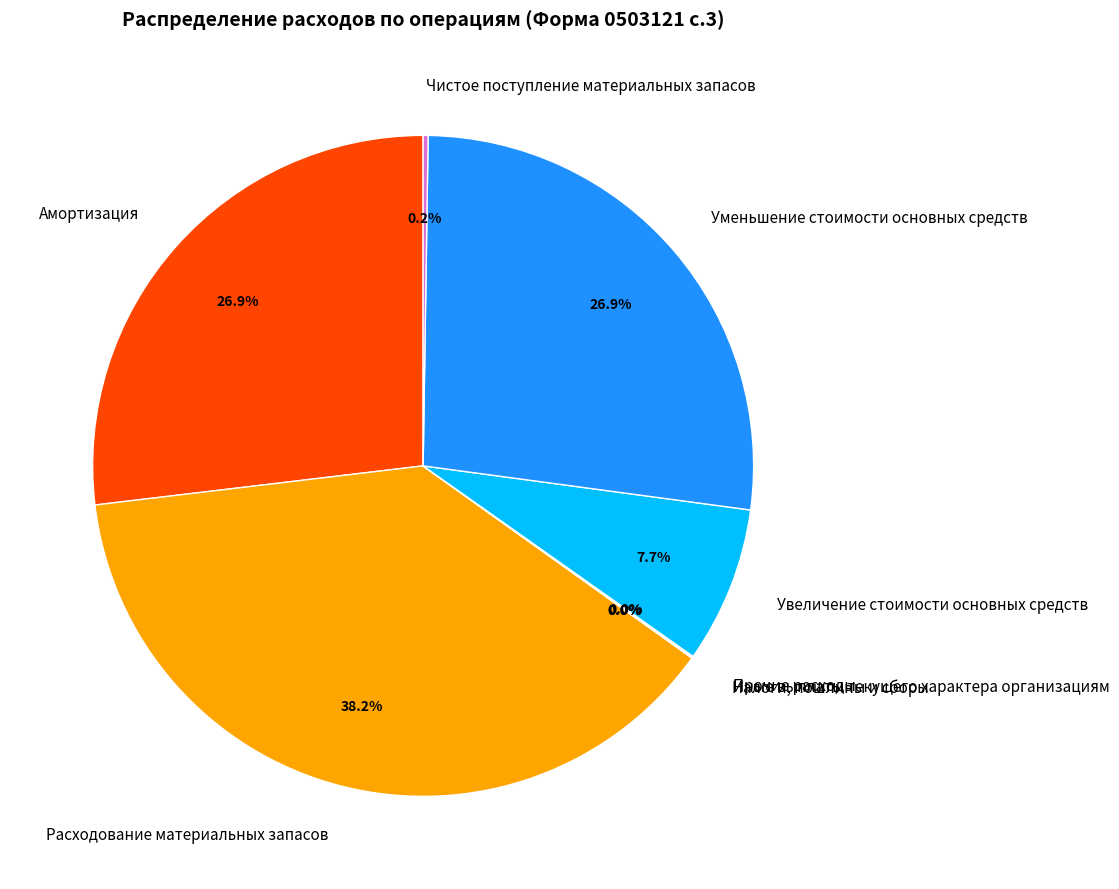

The Амортизация slice represents 19% of the pie. True or false?

False